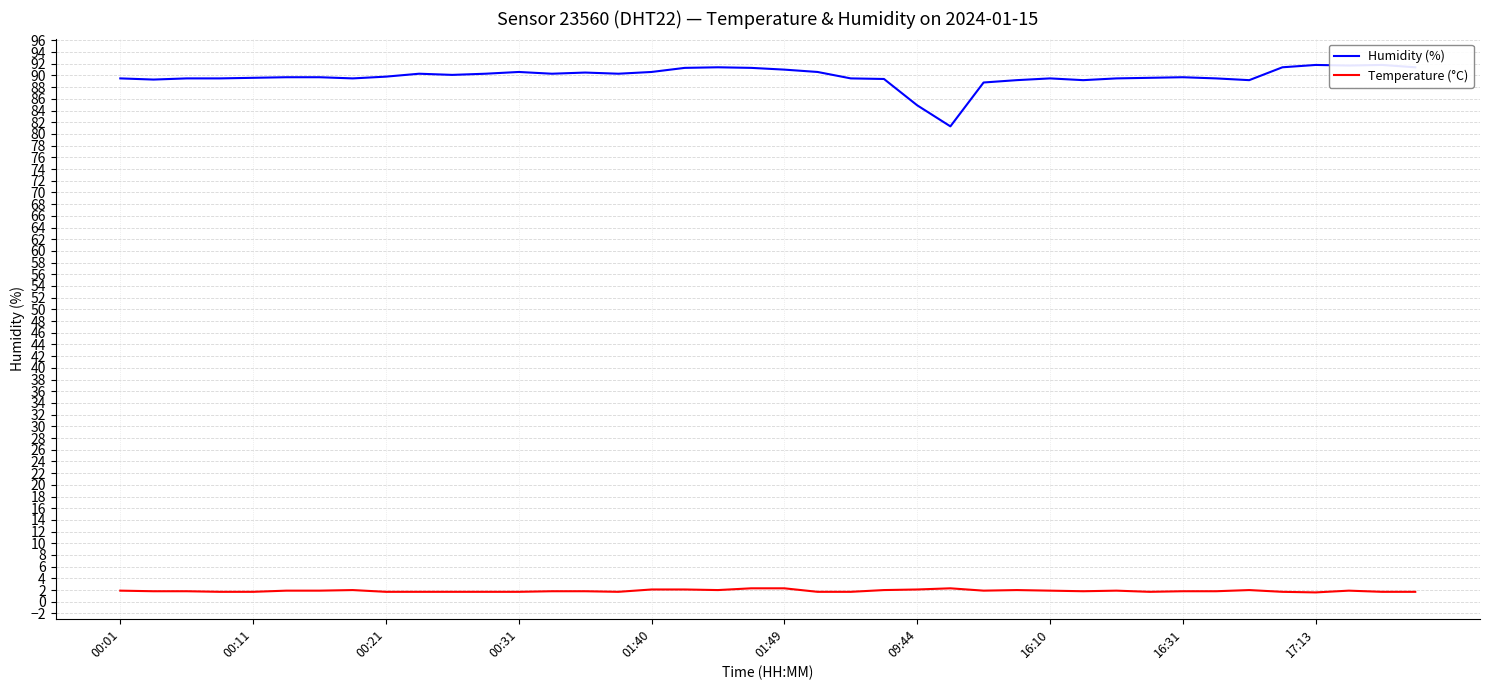

True or false: Temperature (°C) has a value of 2.1 at 01:40.

True